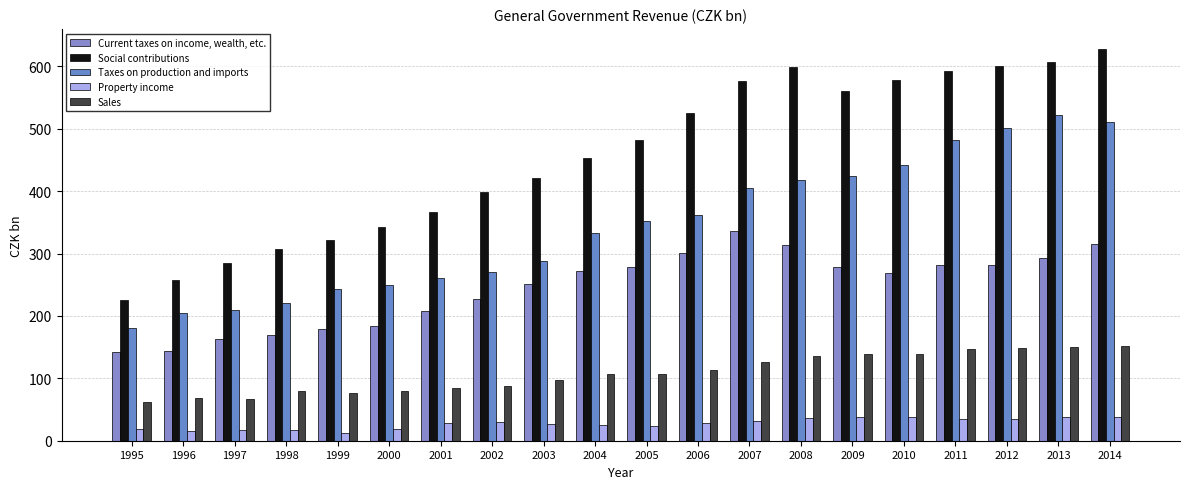

What is the smallest value displayed?

12.7